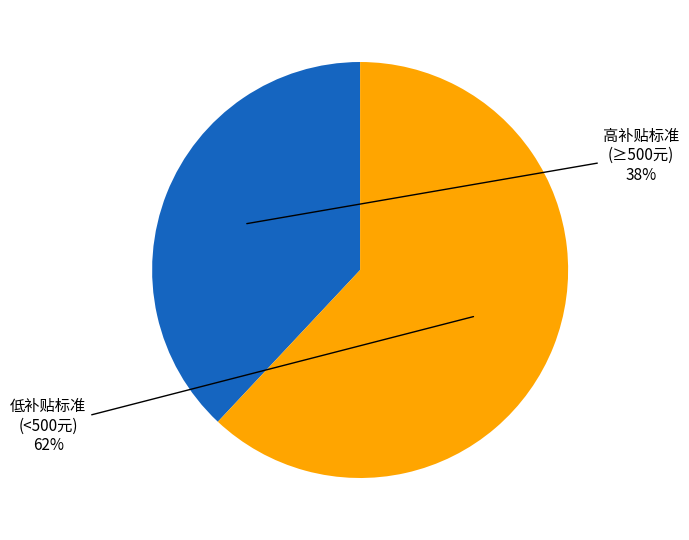

To the nearest percent, what is the average slice percentage?

50%